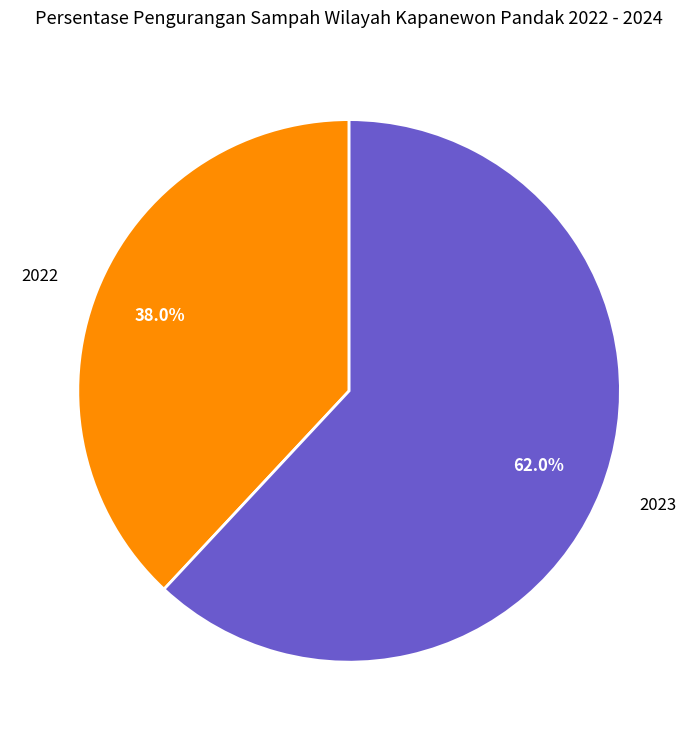

Between 2022 and 2023, which is larger?

2023